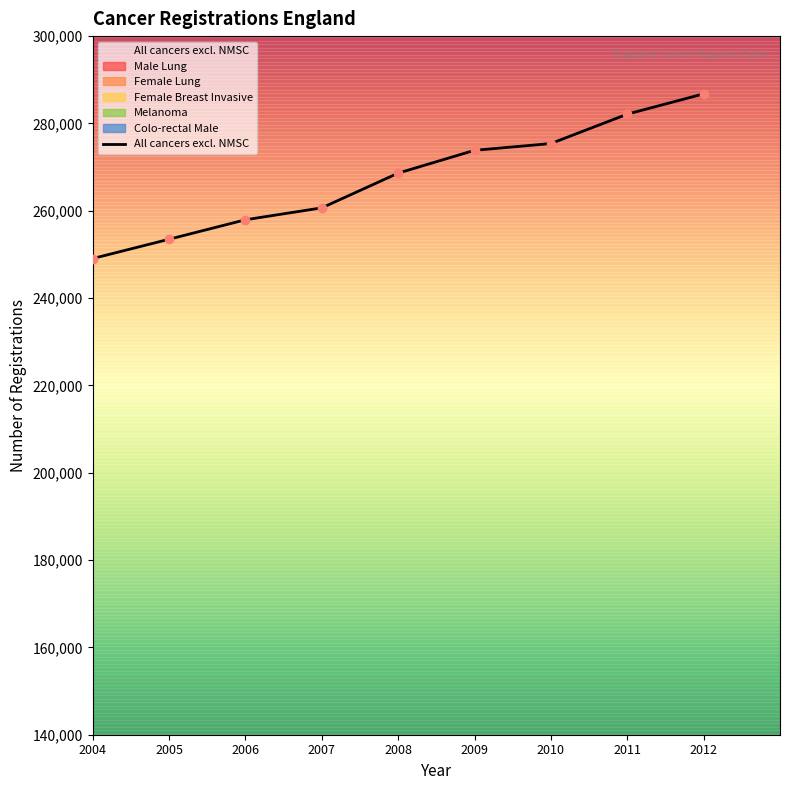

At which category does the chart reach its peak across all series?

2012